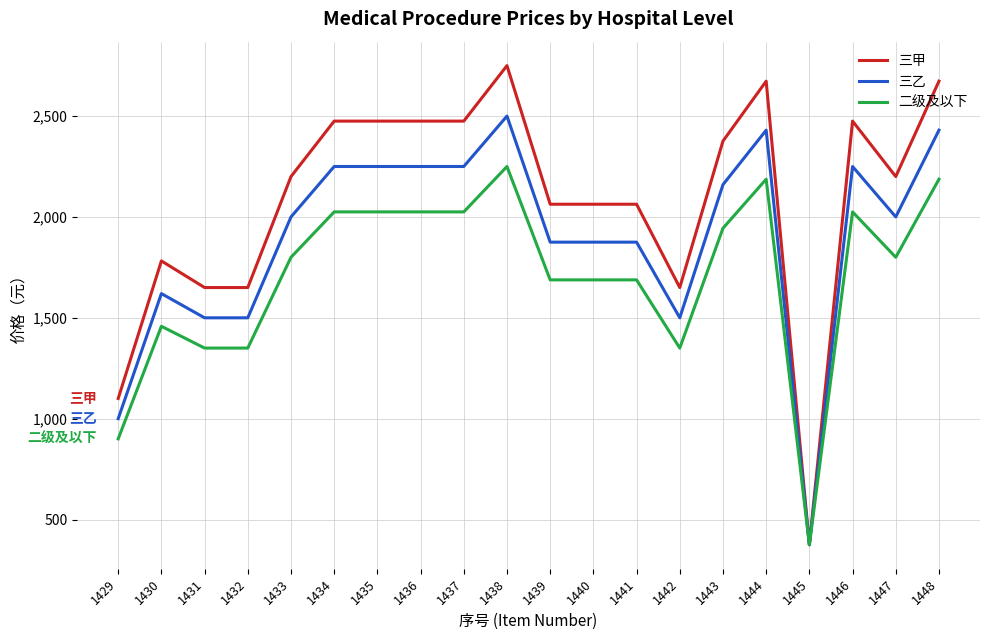

What is the minimum value shown in the chart?

375